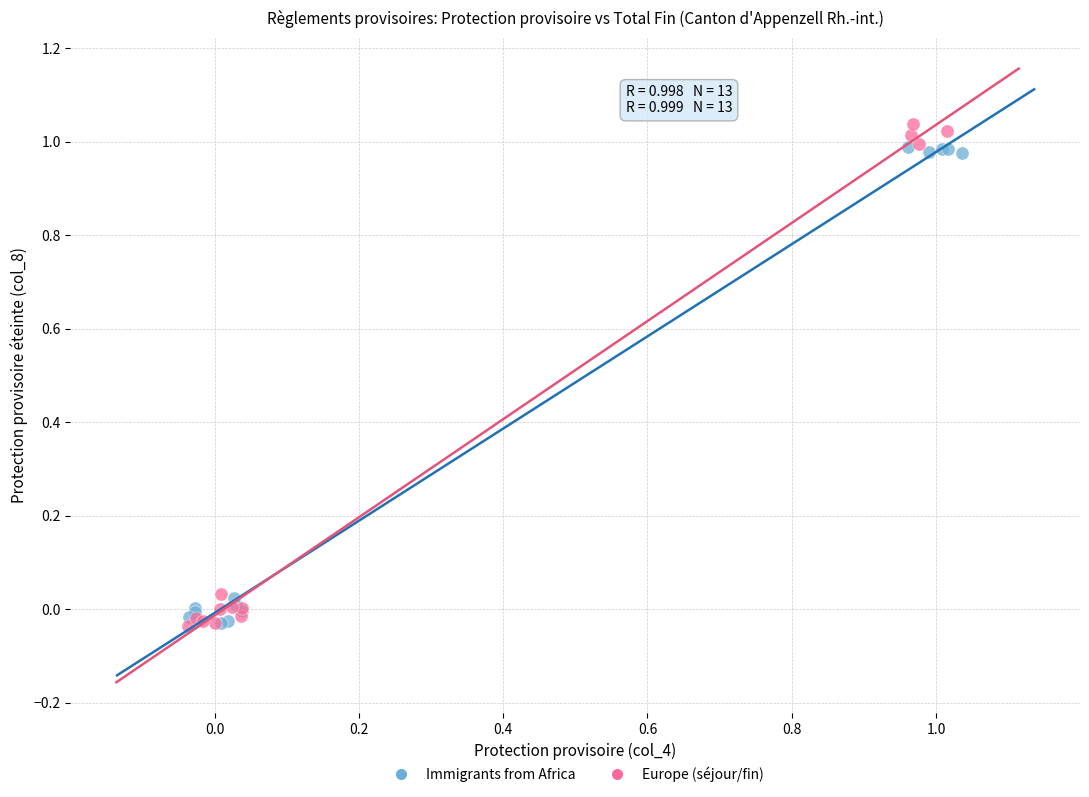

Which series has the widest spread of Y values?

Europe (séjour/fin)